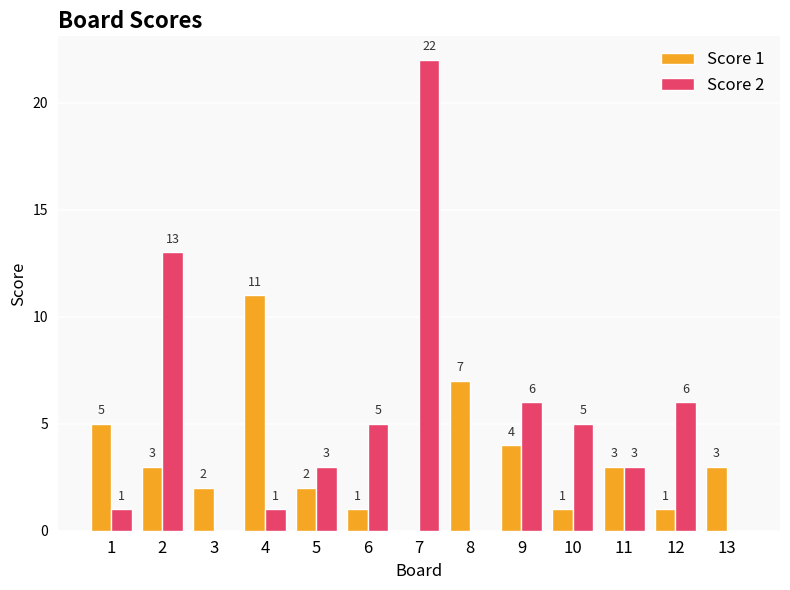

Reading left to right, what are all the values shown in this chart?

Score 1: 1=5	2=3	3=2	4=11	5=2	6=1	7=0	8=7	9=4	10=1	11=3	12=1	13=3
Score 2: 1=1	2=13	3=0	4=1	5=3	6=5	7=22	8=0	9=6	10=5	11=3	12=6	13=0